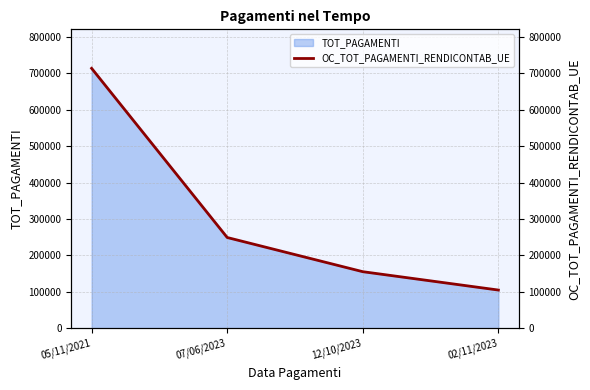

What is the label of the 3rd point from the right?

07/06/2023